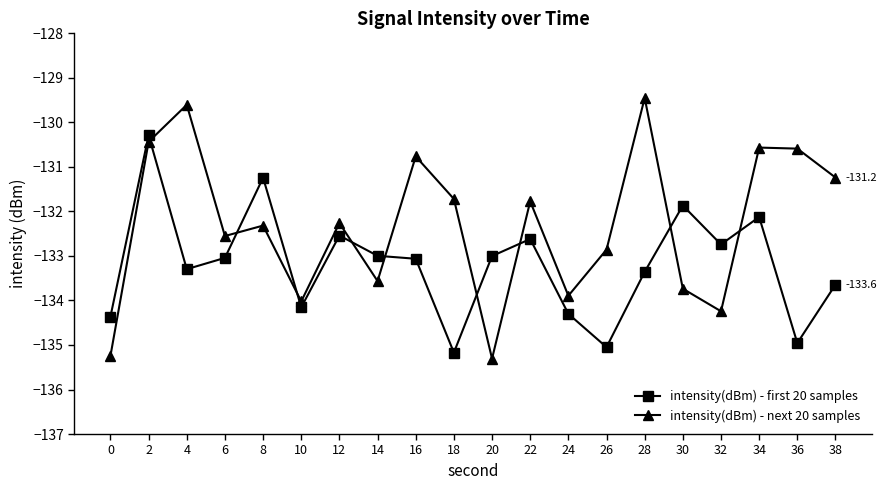

At which category is the sum across all series the highest?

2